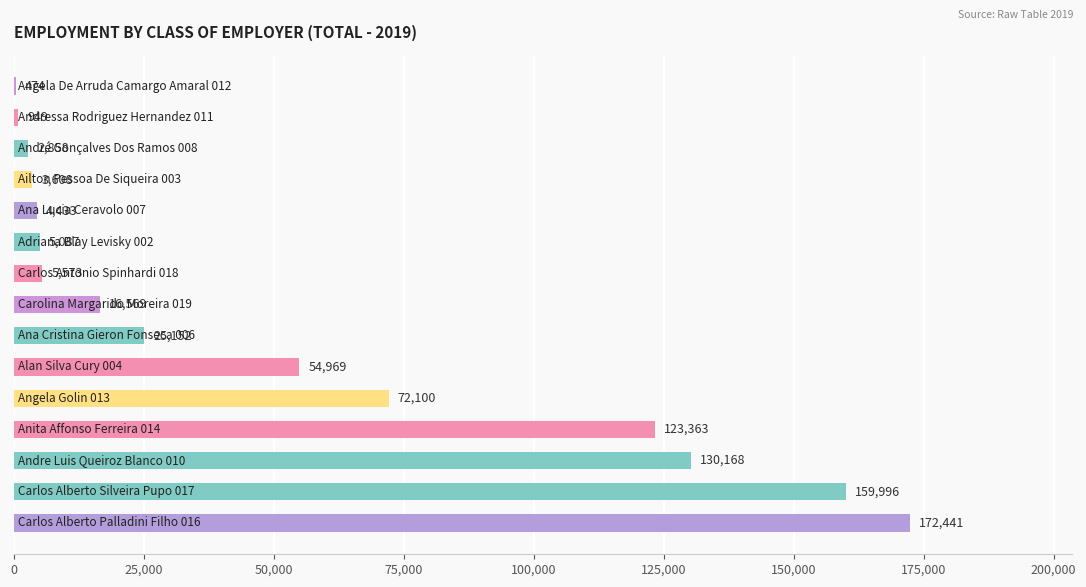

What is the maximum value shown in the chart?

172441.5